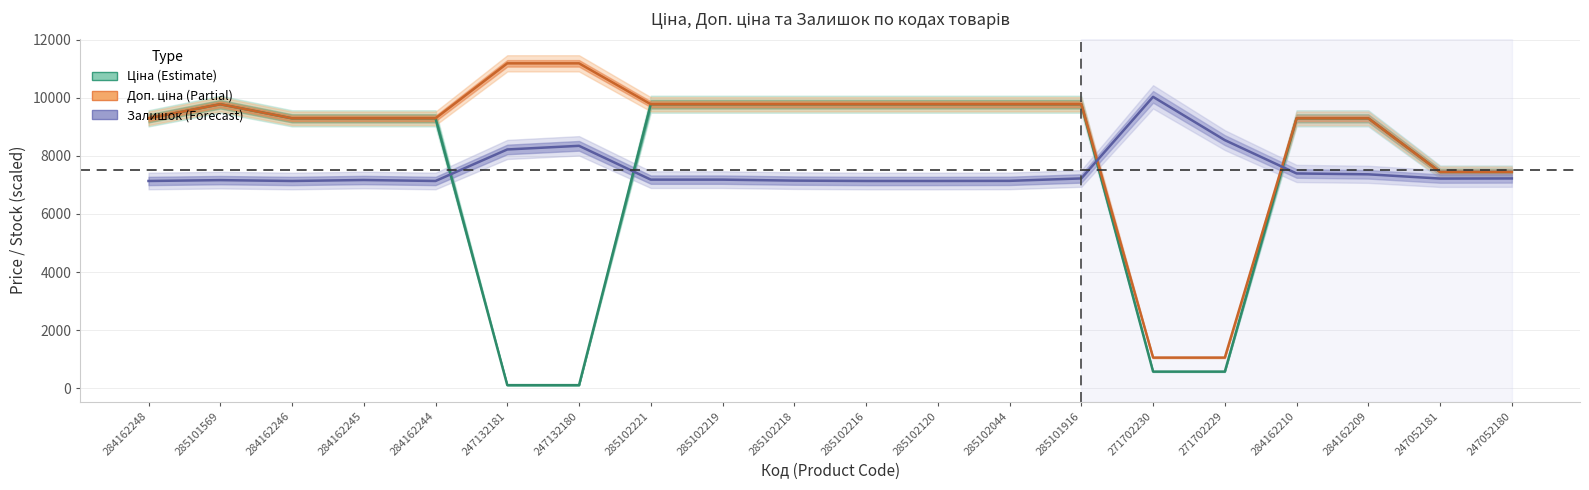

Read the Ціна value at 285102044.

9775.5